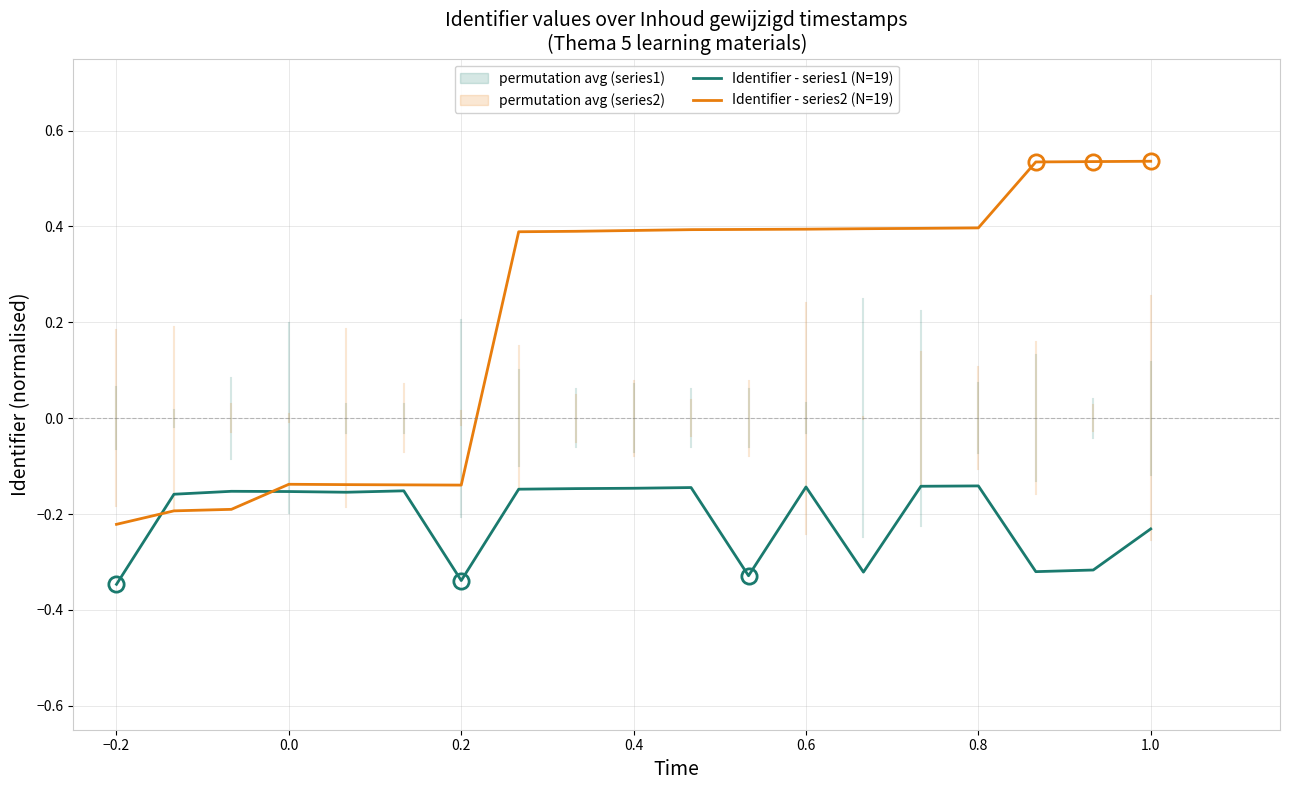

The value of Identifier - series2 (N=19) at 0.6 is 0.4. True or false?

True